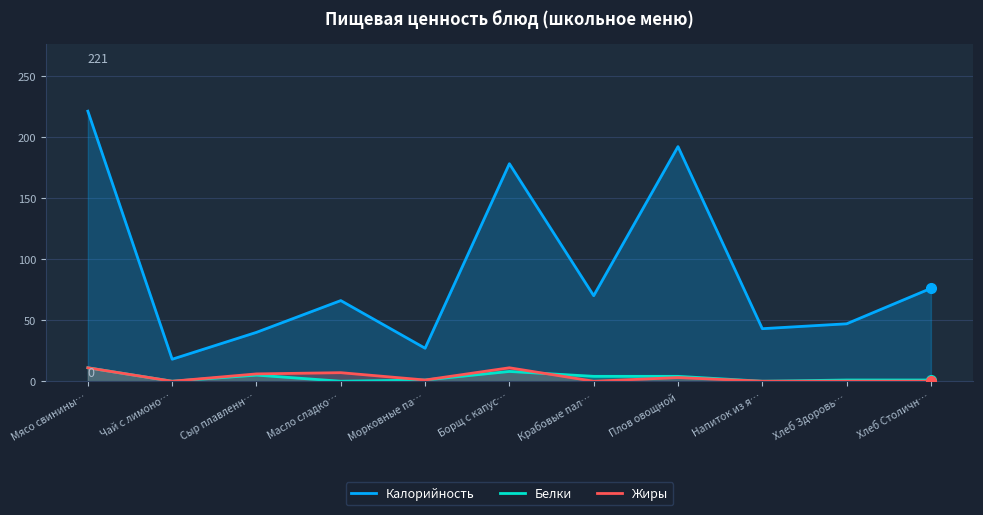

Where is the first local maximum for Белки?

Сыр плавленн…